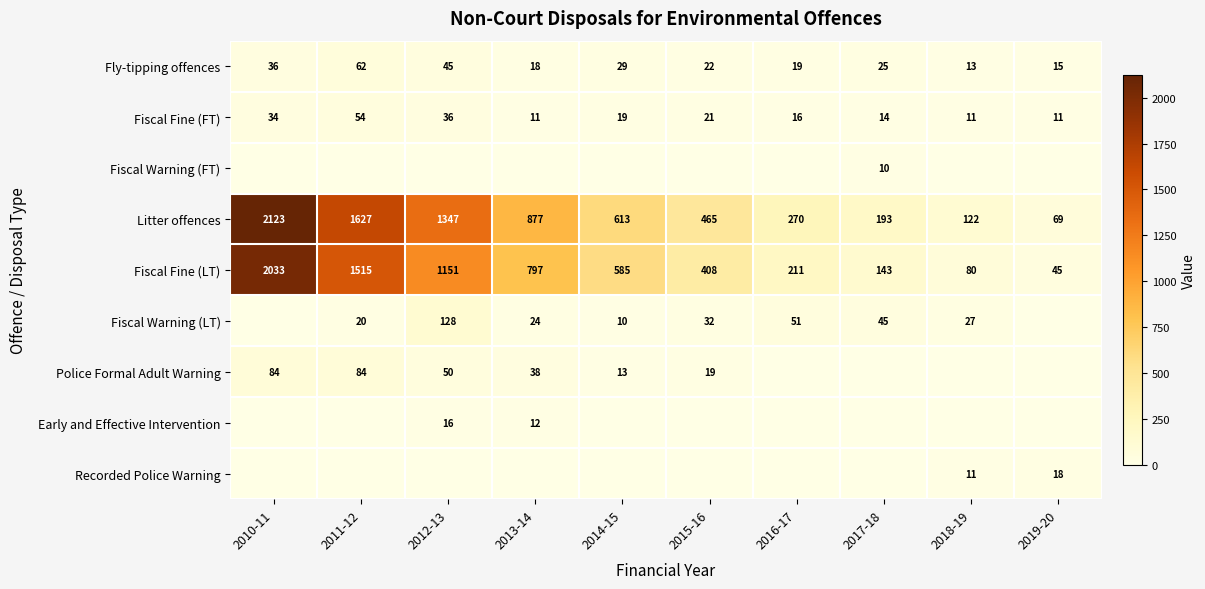

The value of Police Formal Adult Warning at 2013-14 is 38. True or false?

True